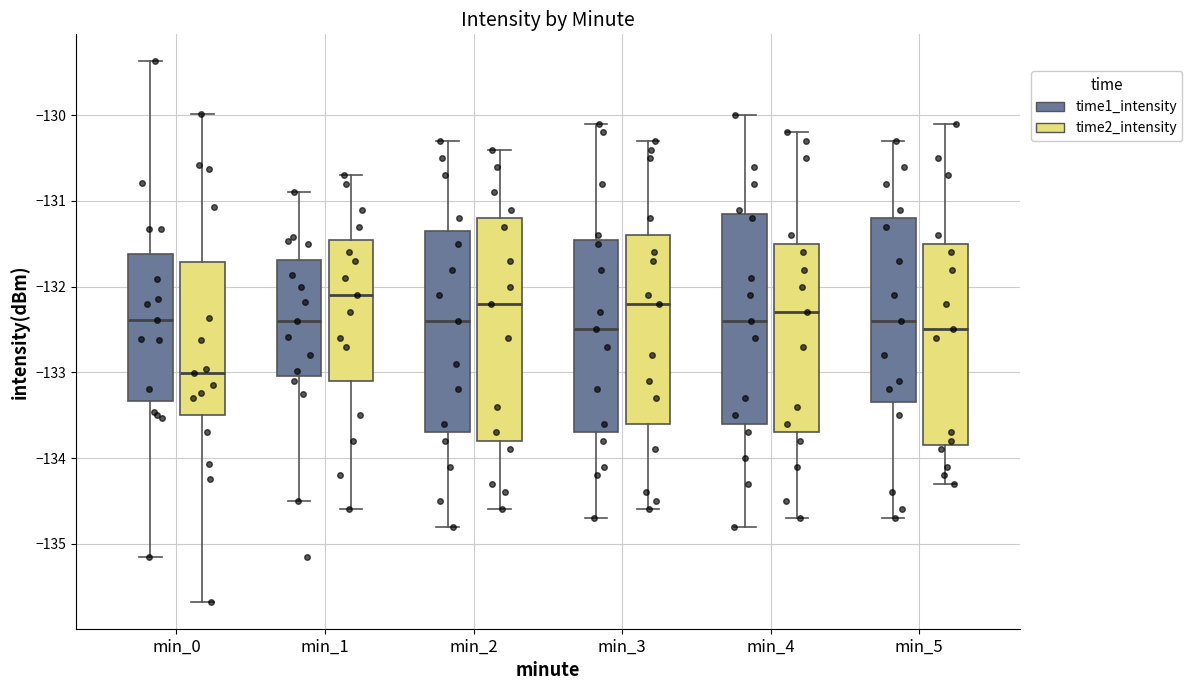

Reading left to right, read every box against the y-axis: the position of its median line, the range the box covers, and the ends of its whiskers. The values are not printed on the chart, so give them approximately, as read against the axis.

min_0 (time1_intensity): median -132.4, box -133.3 to -131.6, whiskers -135.2 to -129.4
min_0 (time2_intensity): median -133.0, box -133.5 to -131.7, whiskers -135.7 to -130.0
min_1 (time1_intensity): median -132.4, box -133.0 to -131.7, whiskers -134.5 to -130.9
min_1 (time2_intensity): median -132.1, box -133.1 to -131.4, whiskers -134.6 to -130.7
min_2 (time1_intensity): median -132.4, box -133.7 to -131.3, whiskers -134.8 to -130.3
min_2 (time2_intensity): median -132.2, box -133.8 to -131.2, whiskers -134.6 to -130.4
min_3 (time1_intensity): median -132.5, box -133.7 to -131.4, whiskers -134.7 to -130.1
min_3 (time2_intensity): median -132.2, box -133.6 to -131.4, whiskers -134.6 to -130.3
min_4 (time1_intensity): median -132.4, box -133.6 to -131.1, whiskers -134.8 to -130.0
min_4 (time2_intensity): median -132.3, box -133.7 to -131.5, whiskers -134.7 to -130.2
min_5 (time1_intensity): median -132.4, box -133.3 to -131.2, whiskers -134.7 to -130.3
min_5 (time2_intensity): median -132.5, box -133.8 to -131.5, whiskers -134.3 to -130.1